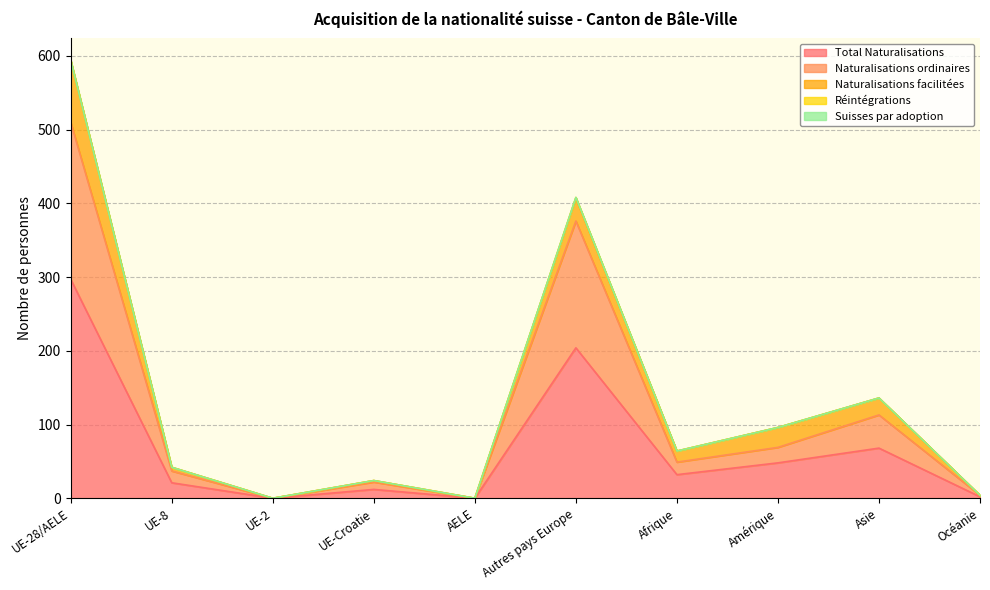

The Naturalisations facilitées series shows 5 at UE-8. True or false?

True